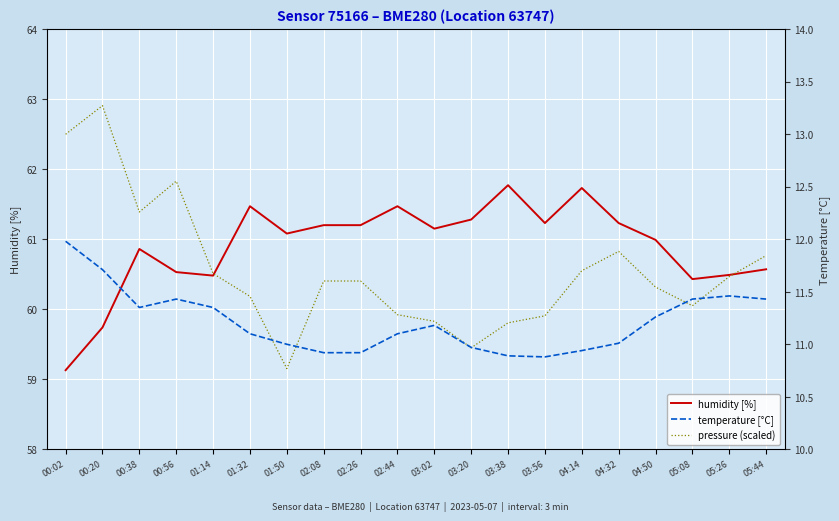

What is the label of the 4th point from the right?

04:50